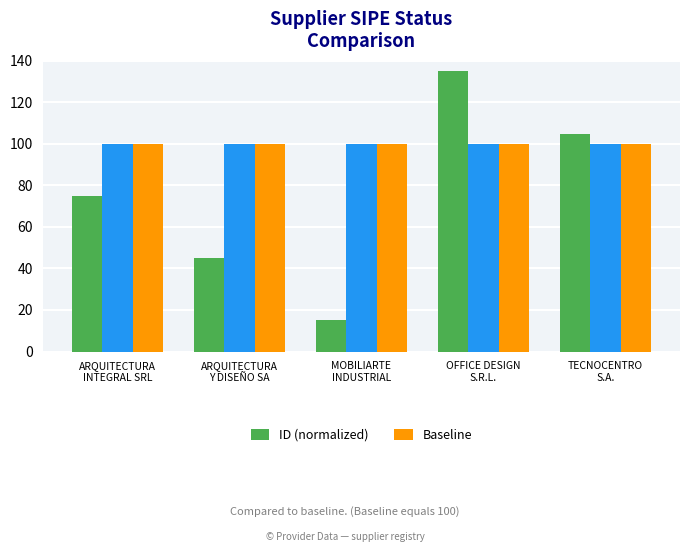

Reading left to right, list all the values displayed in this chart.

ID (normalized): ARQUITECTURA
INTEGRAL SRL=75	ARQUITECTURA
Y DISEÑO SA=45	MOBILIARTE
INDUSTRIAL=15	OFFICE DESIGN
S.R.L.=135	TECNOCENTRO
S.A.=105
Baseline: ARQUITECTURA
INTEGRAL SRL=100	ARQUITECTURA
Y DISEÑO SA=100	MOBILIARTE
INDUSTRIAL=100	OFFICE DESIGN
S.R.L.=100	TECNOCENTRO
S.A.=100